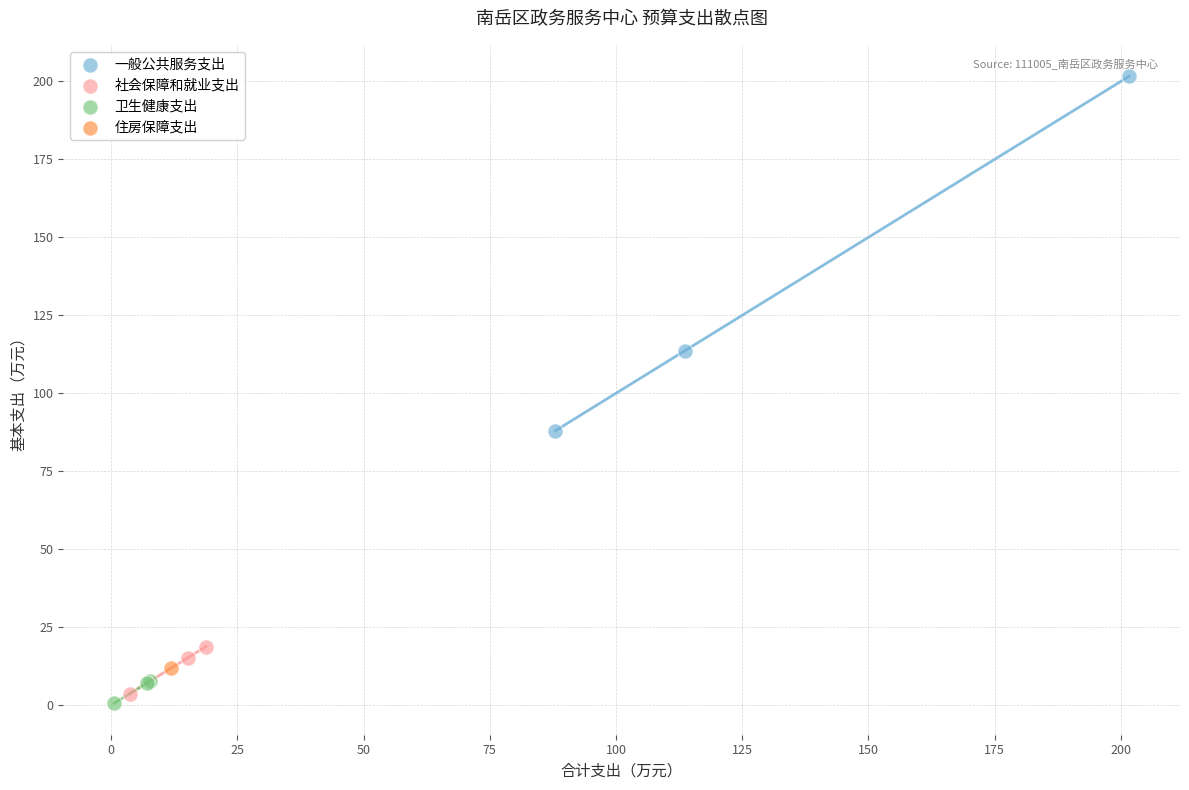

Which series reaches the maximum Y coordinate?

一般公共服务支出